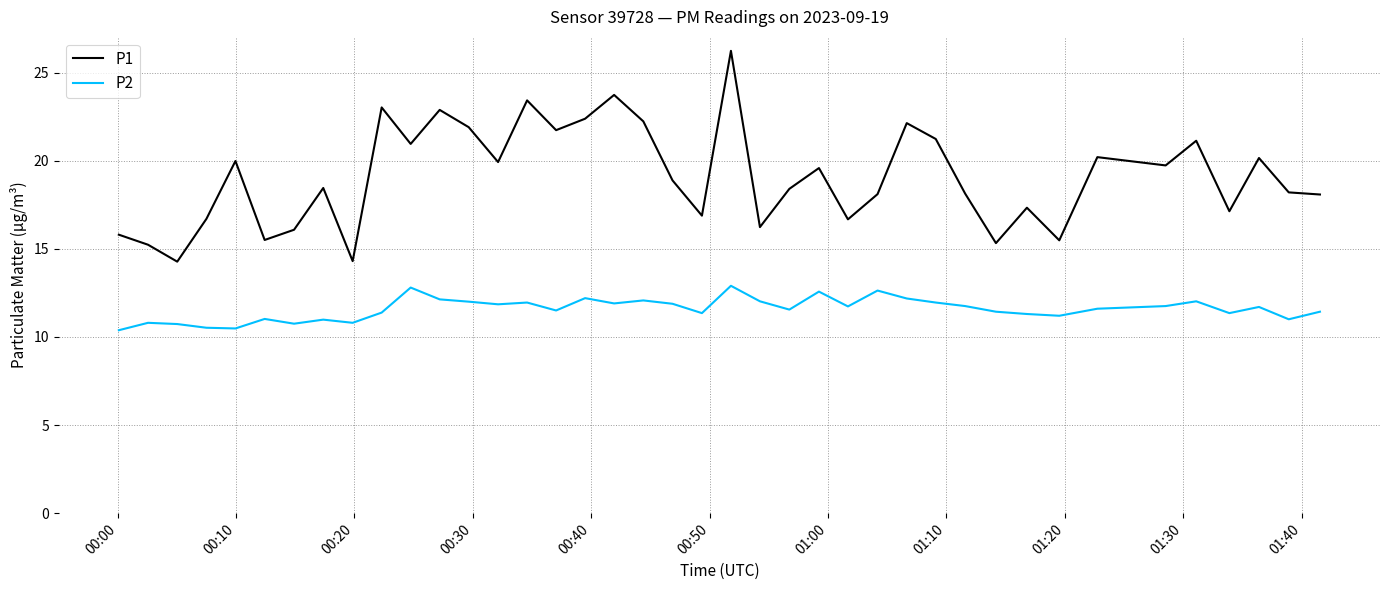

True or false: P1 and P2 cross at least once.

False